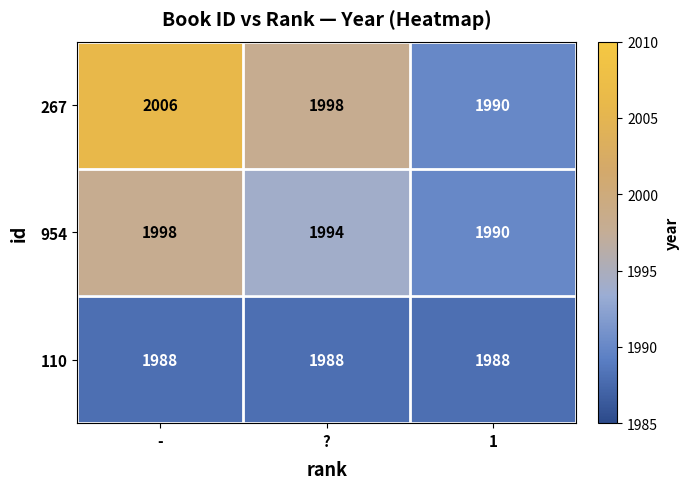

At how many categories does at least one series exceed 1993?

2